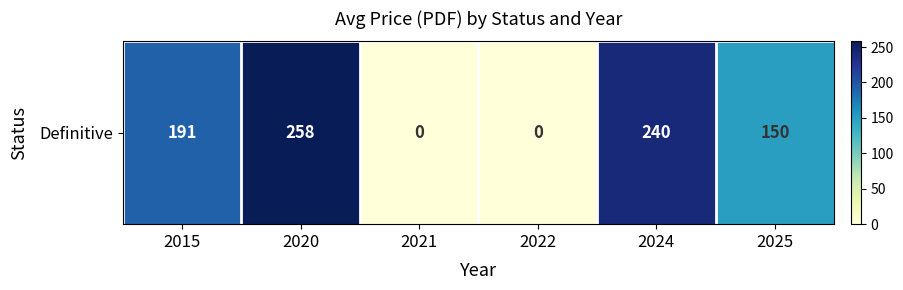

What is the difference between the values at 2015 and 2024?

48.7